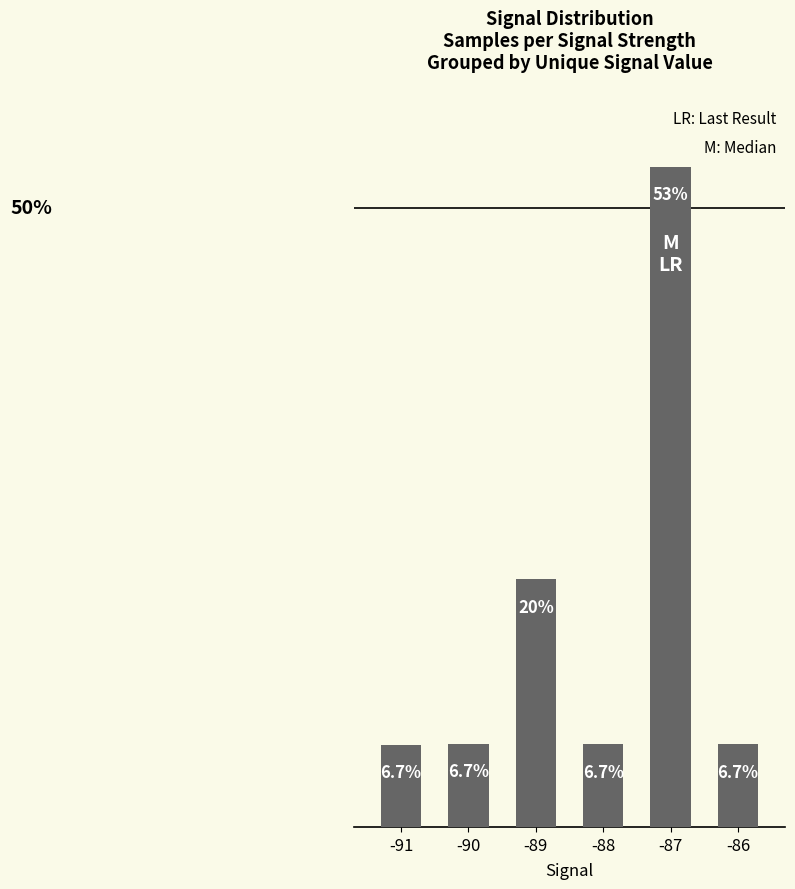

Between -88 and -89, which is larger?

-89